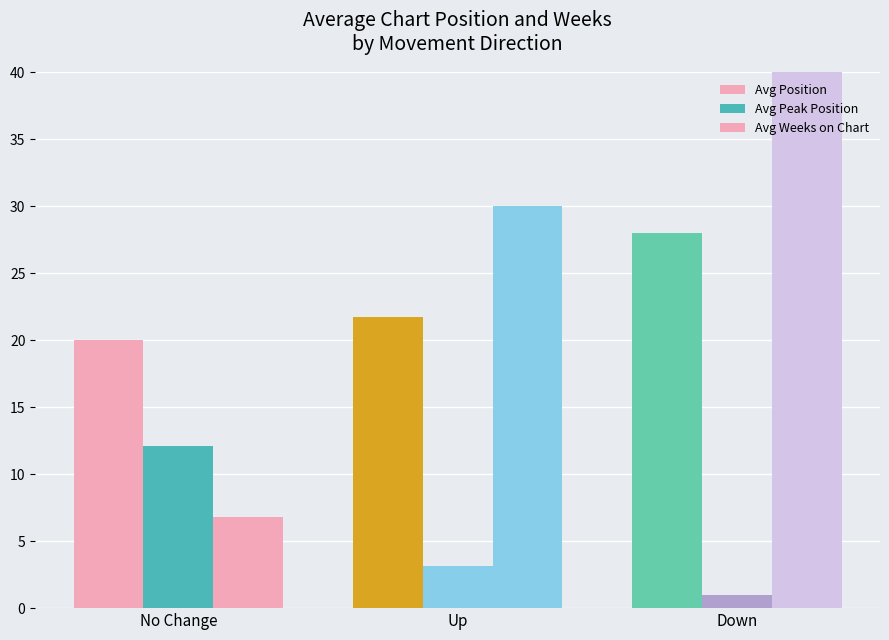

What are all the series names shown in the legend?

Avg Position, Avg Peak Position, Avg Weeks on Chart